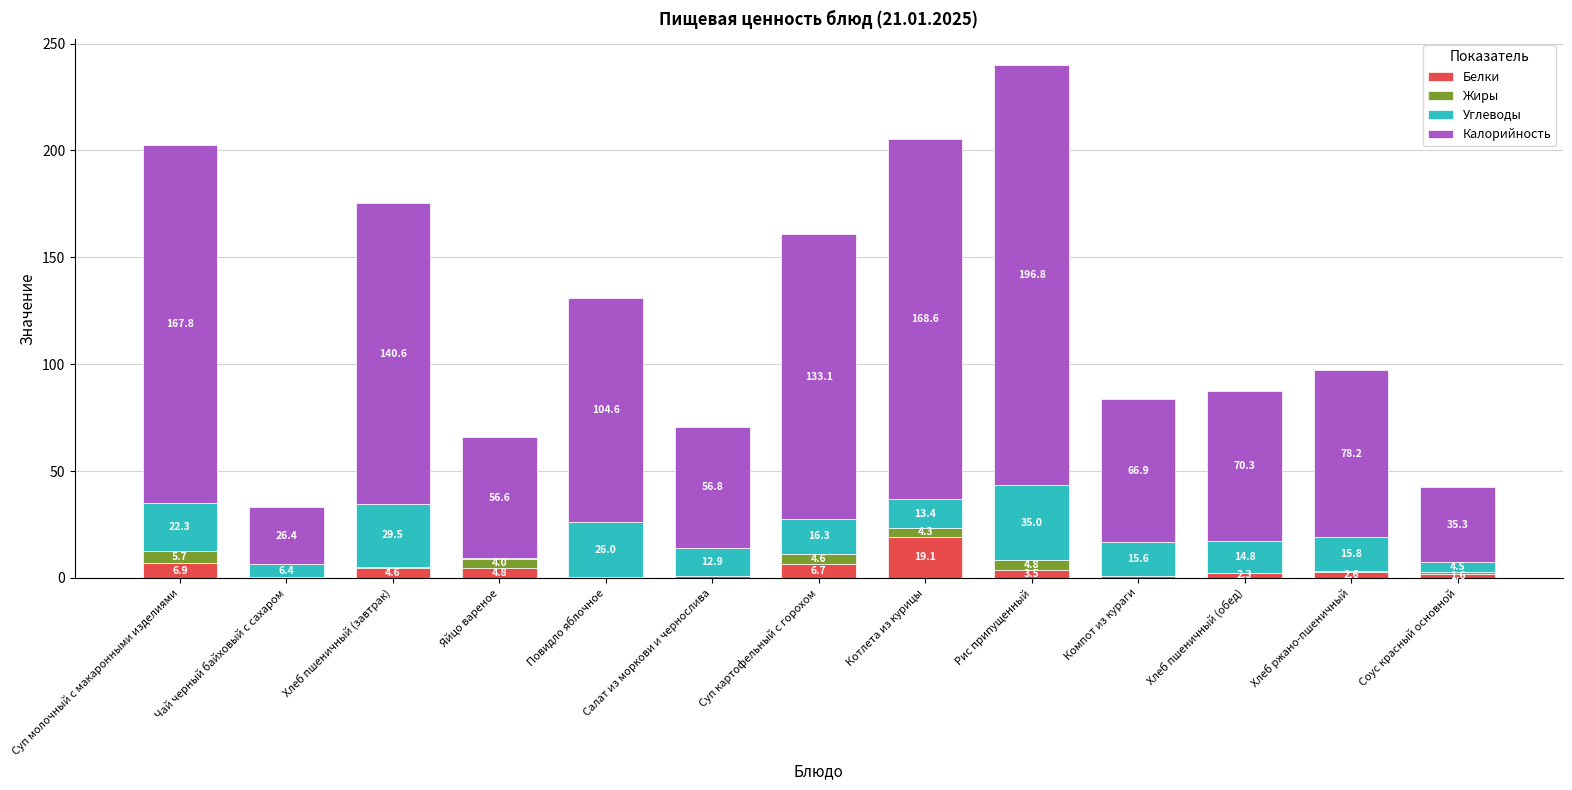

Are the bars horizontal?

No